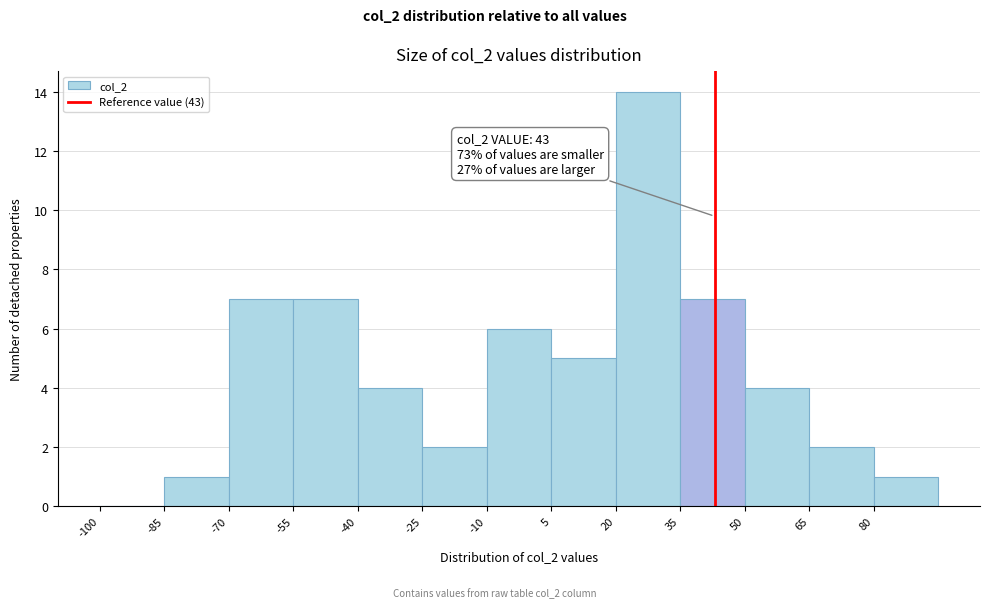

Which range on the x-axis has the tallest bar?

20 to 35